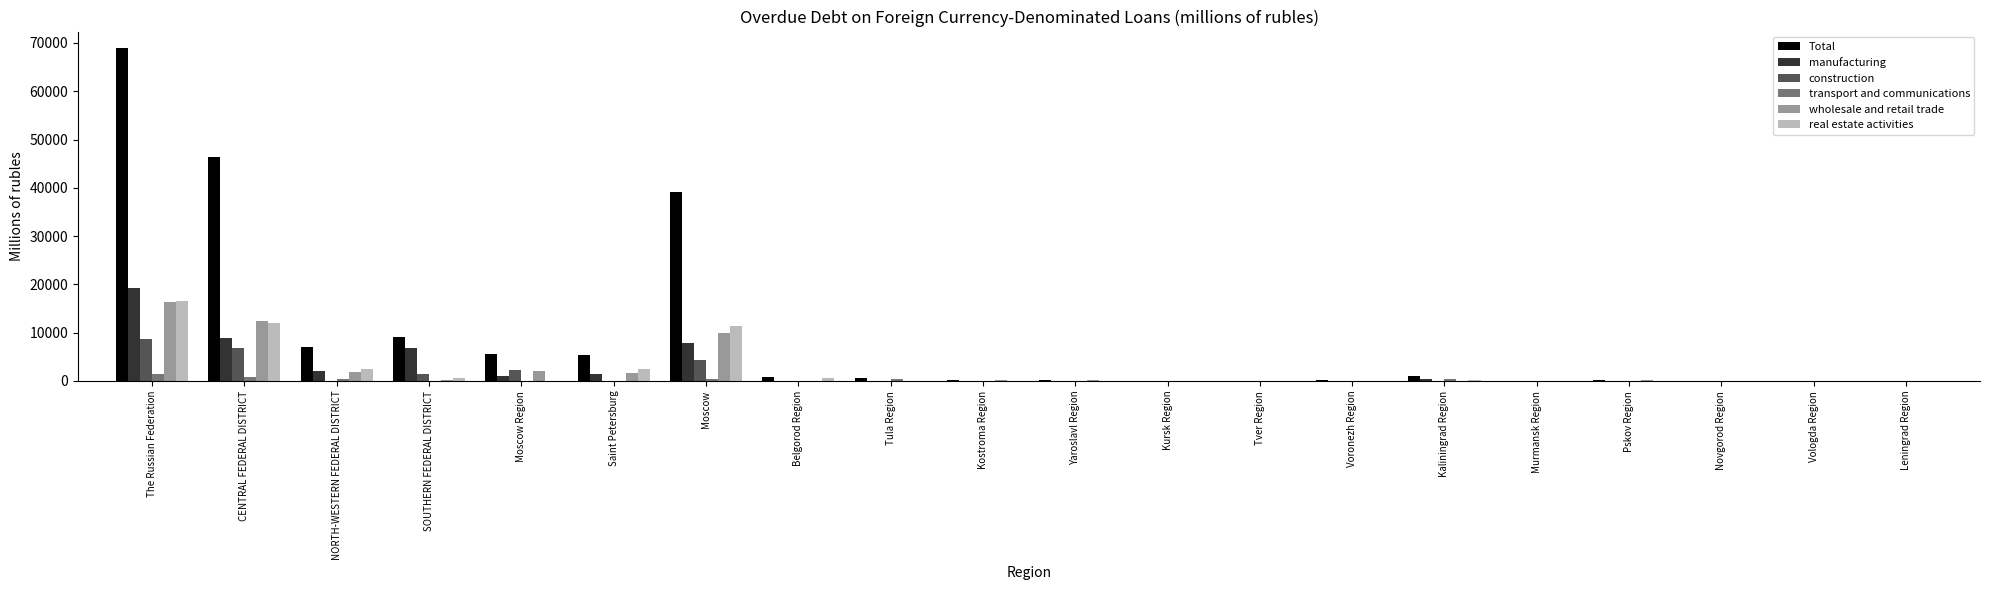

True or false: wholesale and retail trade has a value of 25406 at The Russian Federation.

False